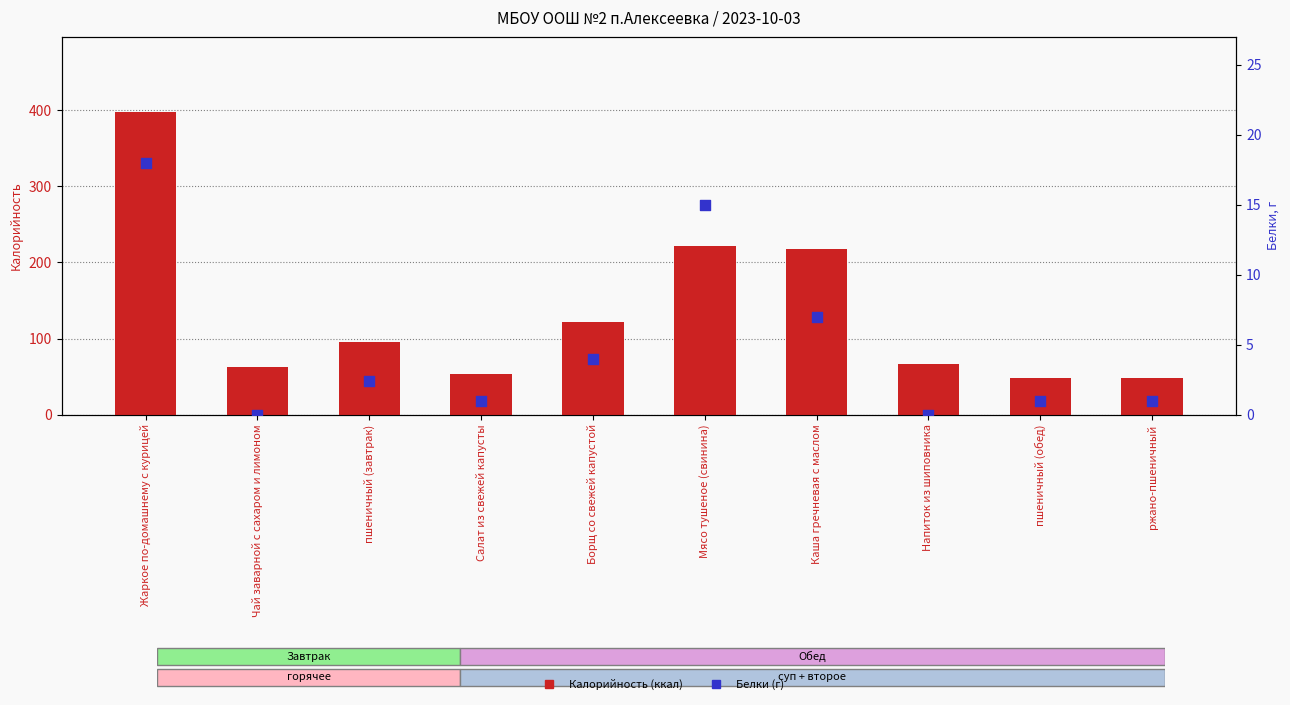

Which series has the largest total across all categories?

Калорийность